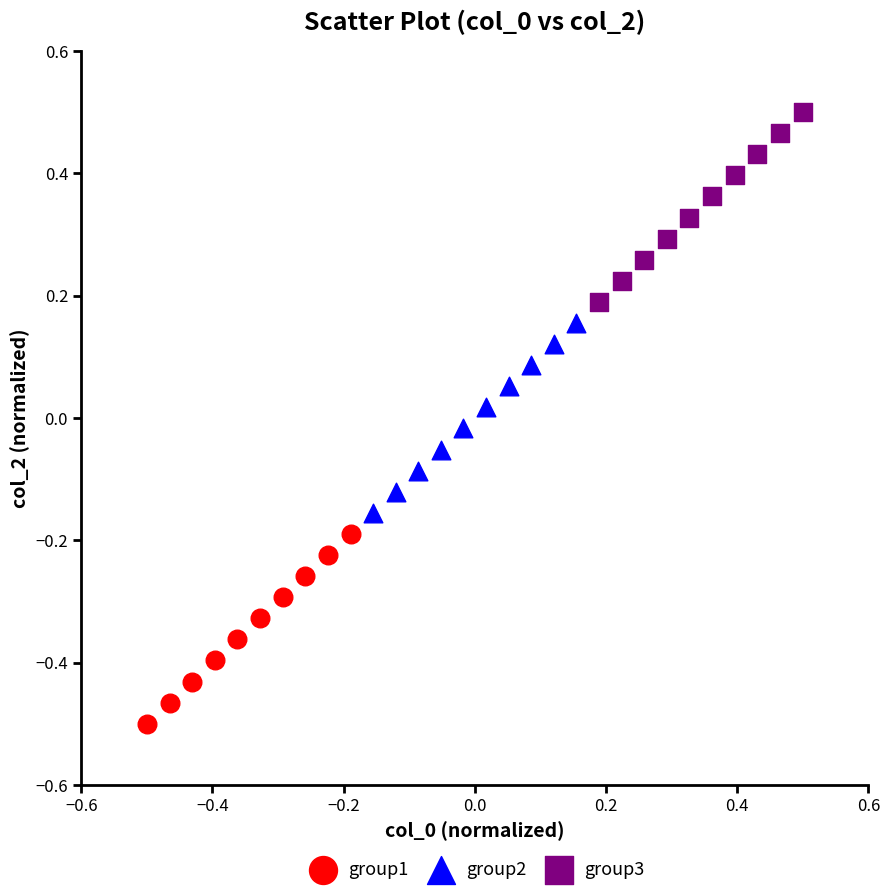

Which series contains the lowest Y value?

group1